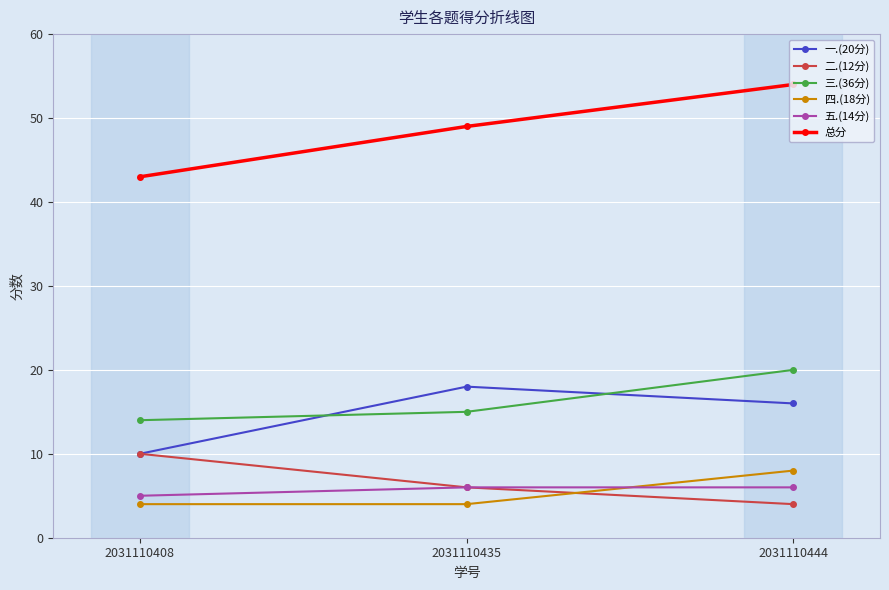

Which series has the widest spread of values?

总分